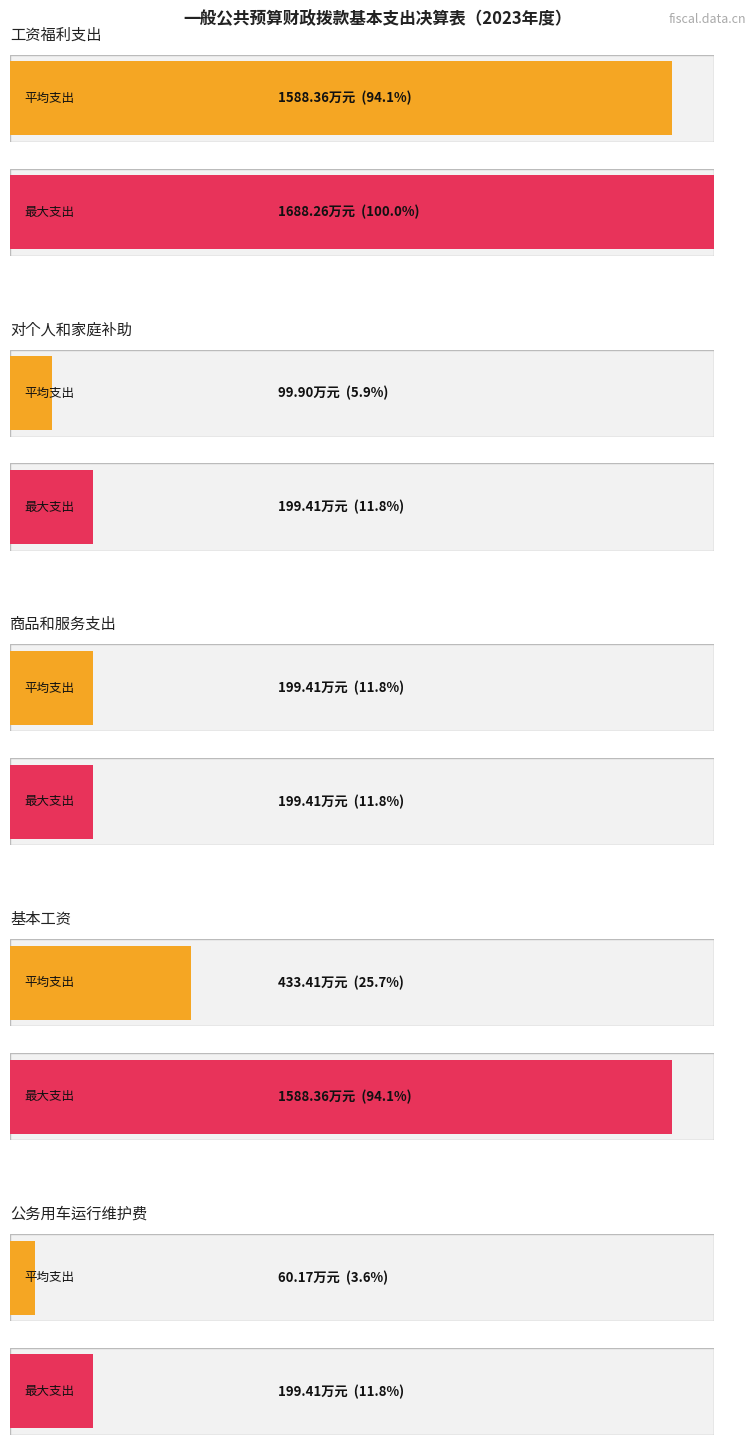

Does the chart contain stacked bars?

No